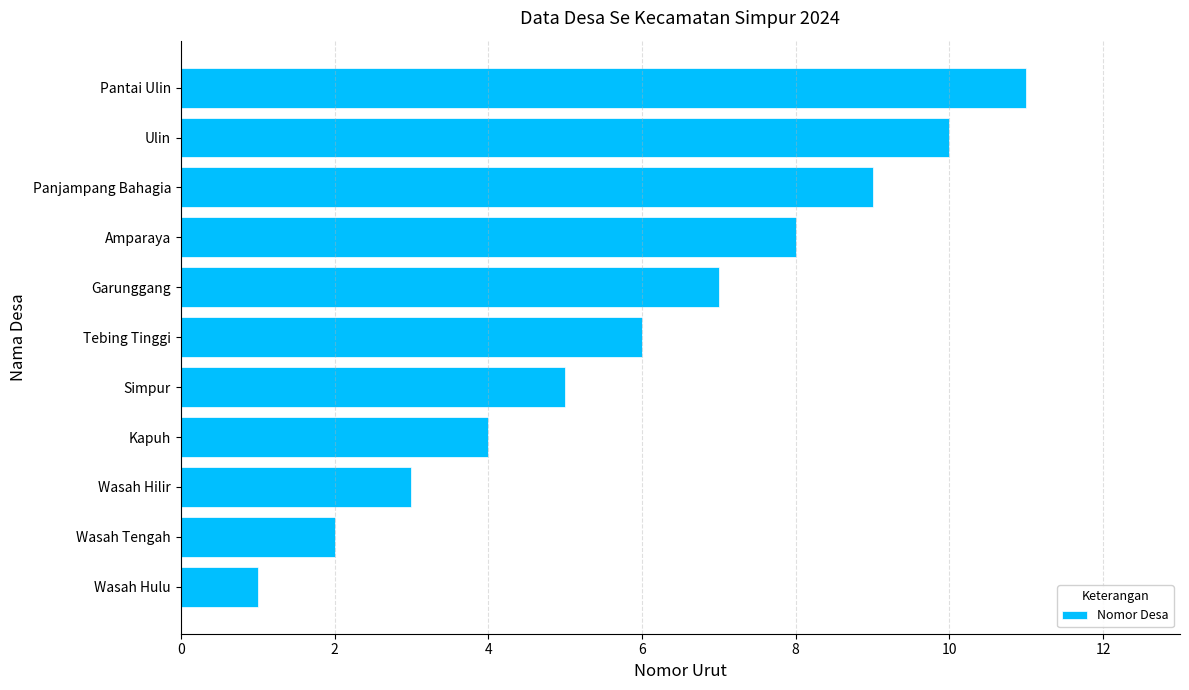

How many values are below 6?

5